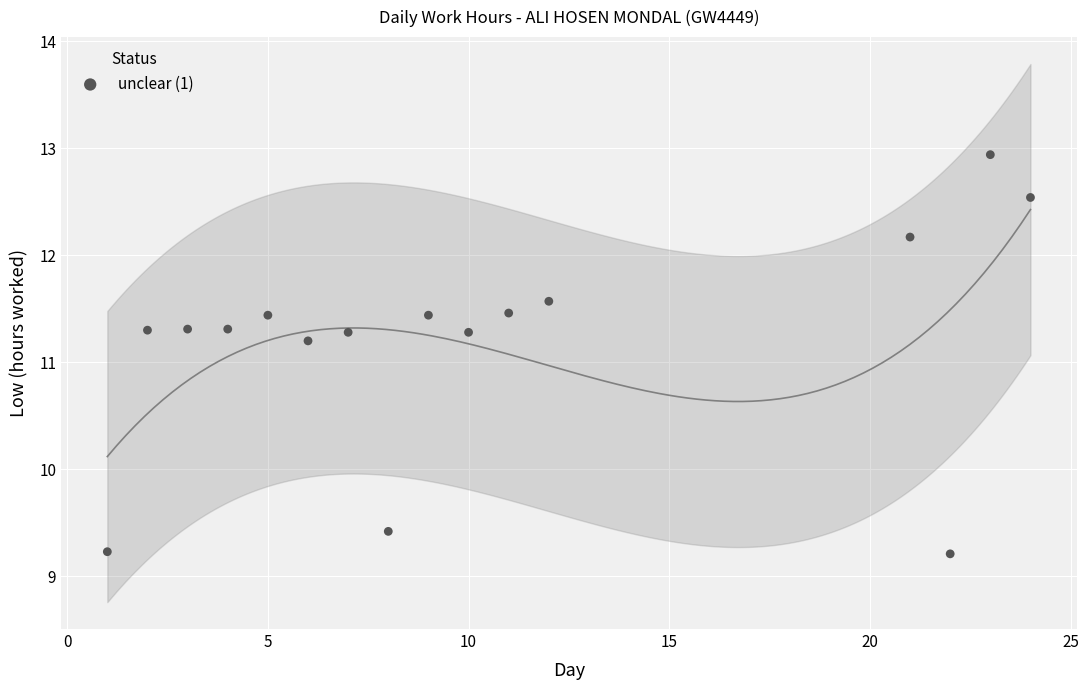

What is the range of Y values (max minus min)?

3.7